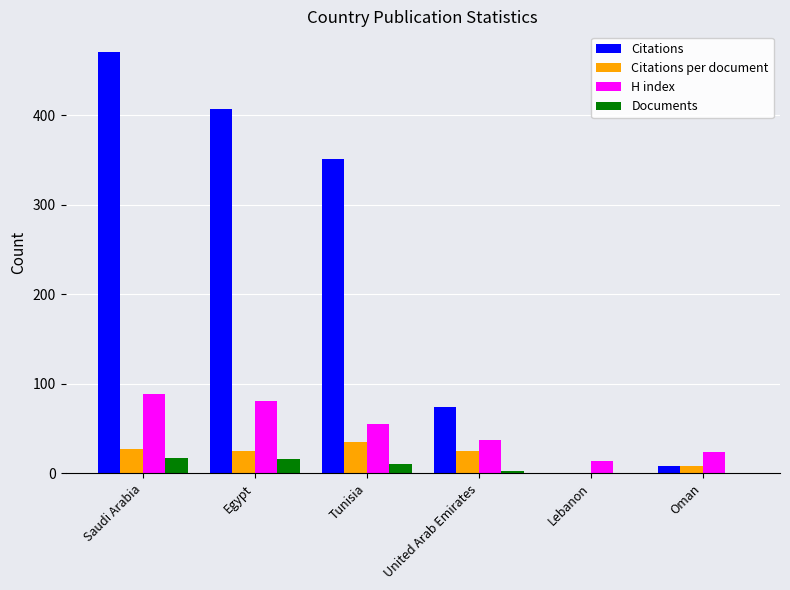

What is the average value of the Documents series?

8.0